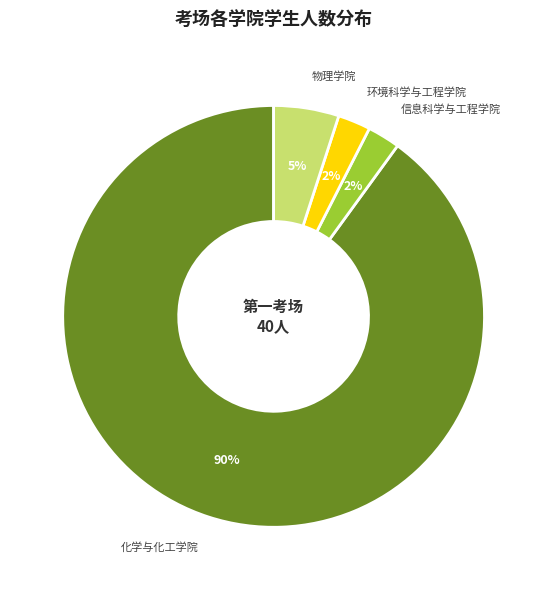

Is it true that 物理学院 is 1% of the pie?

False